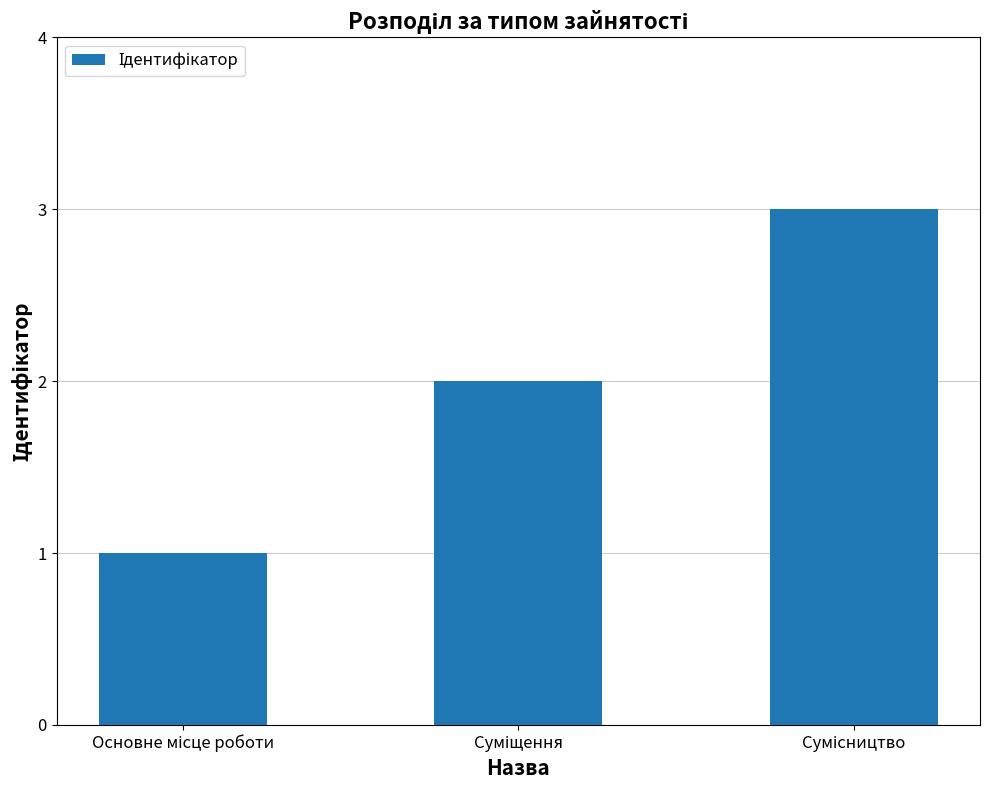

What is the maximum value shown in the chart?

3